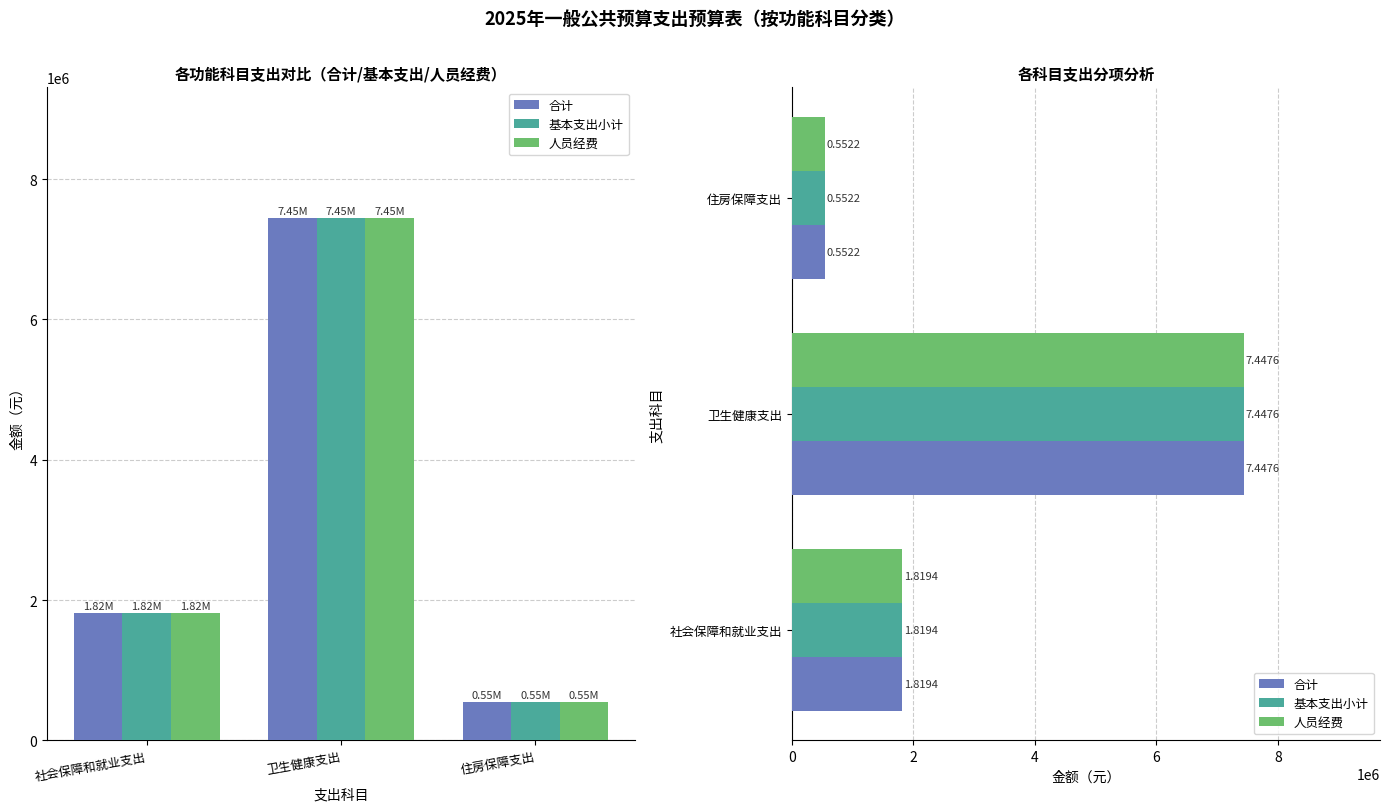

The value of 基本支出小计 at 社会保障和就业支出 is 1819373.8. True or false?

True